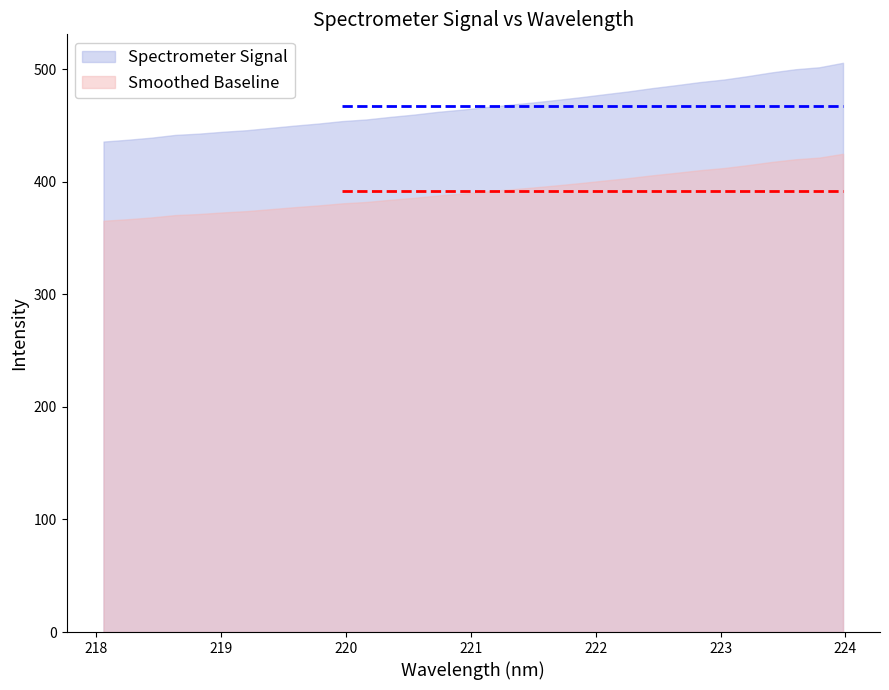

At which category does the chart reach its minimum across all series?

218.0596